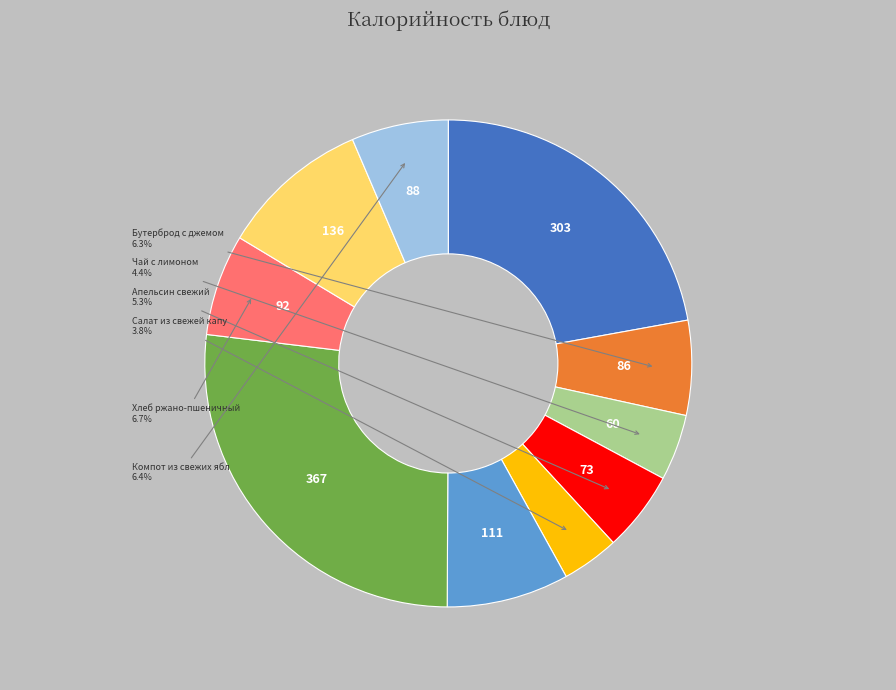

Is there any slice that represents more than half of the pie?

No